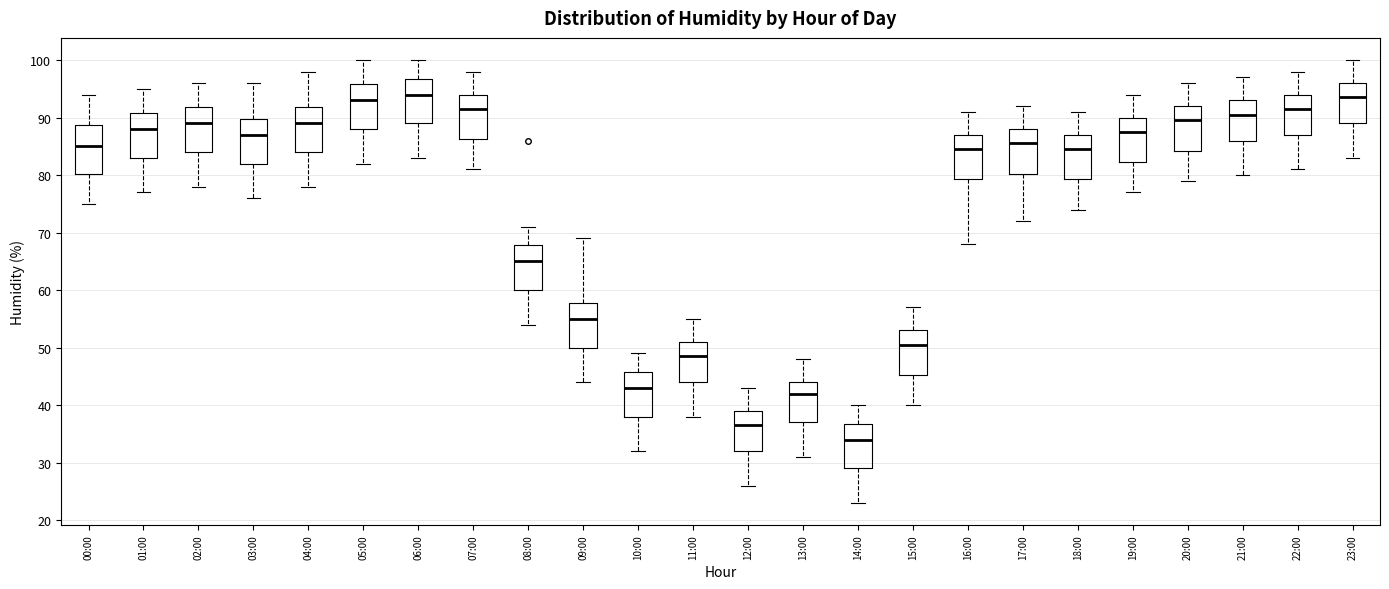

Reading left to right, transcribe this box plot: for each box, give where its median line is, the range the box spans, and where its two whiskers end, as read against the y-axis. The values are not printed on the chart, so give them approximately, as read against the axis.

00:00: median 85, box 80 to 89, whiskers 75 to 94
01:00: median 88, box 83 to 91, whiskers 77 to 95
02:00: median 89, box 84 to 92, whiskers 78 to 96
03:00: median 87, box 82 to 90, whiskers 76 to 96
04:00: median 89, box 84 to 92, whiskers 78 to 98
05:00: median 93, box 88 to 96, whiskers 82 to 100
06:00: median 94, box 89 to 97, whiskers 83 to 100
07:00: median 92, box 86 to 94, whiskers 81 to 98
08:00: median 65, box 60 to 68, whiskers 54 to 71
09:00: median 55, box 50 to 58, whiskers 44 to 69
10:00: median 43, box 38 to 46, whiskers 32 to 49
11:00: median 49, box 44 to 51, whiskers 38 to 55
12:00: median 37, box 32 to 39, whiskers 26 to 43
13:00: median 42, box 37 to 44, whiskers 31 to 48
14:00: median 34, box 29 to 37, whiskers 23 to 40
15:00: median 51, box 45 to 53, whiskers 40 to 57
16:00: median 85, box 79 to 87, whiskers 68 to 91
17:00: median 86, box 80 to 88, whiskers 72 to 92
18:00: median 85, box 79 to 87, whiskers 74 to 91
19:00: median 88, box 82 to 90, whiskers 77 to 94
20:00: median 90, box 84 to 92, whiskers 79 to 96
21:00: median 91, box 86 to 93, whiskers 80 to 97
22:00: median 92, box 87 to 94, whiskers 81 to 98
23:00: median 94, box 89 to 96, whiskers 83 to 100